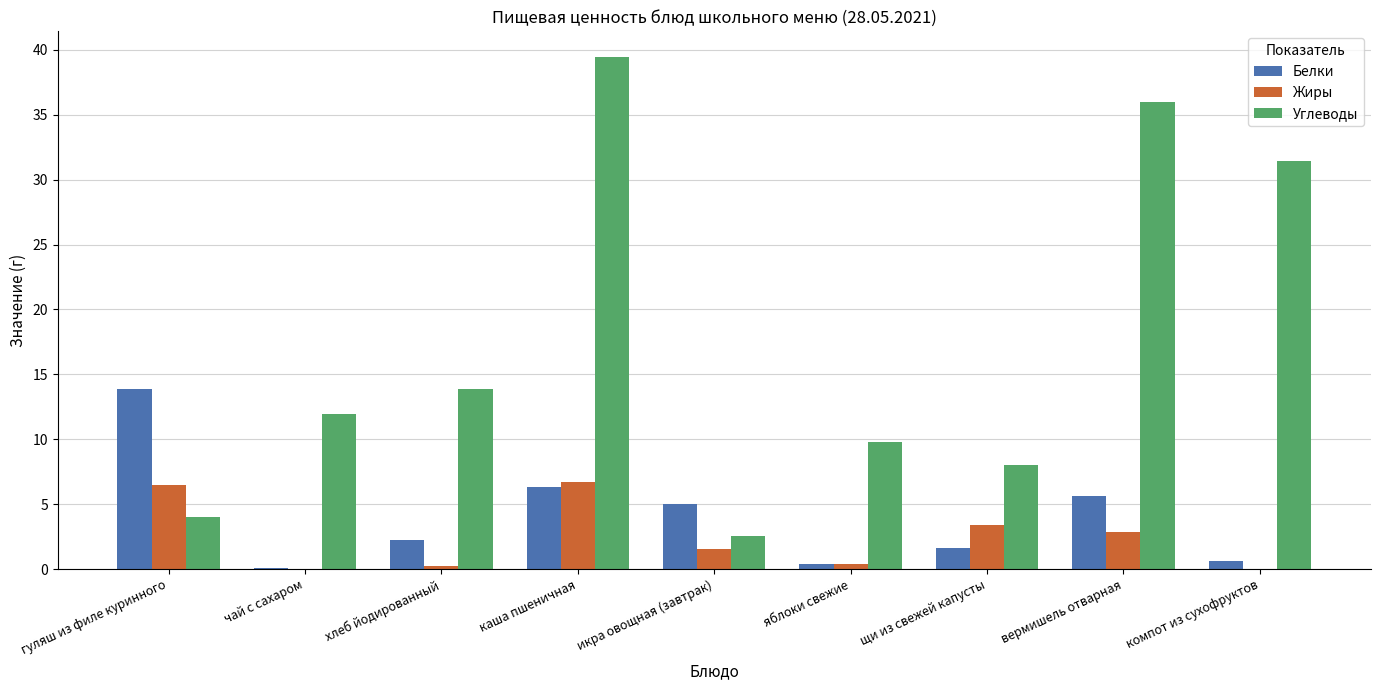

Count the number of categories in the chart.

9